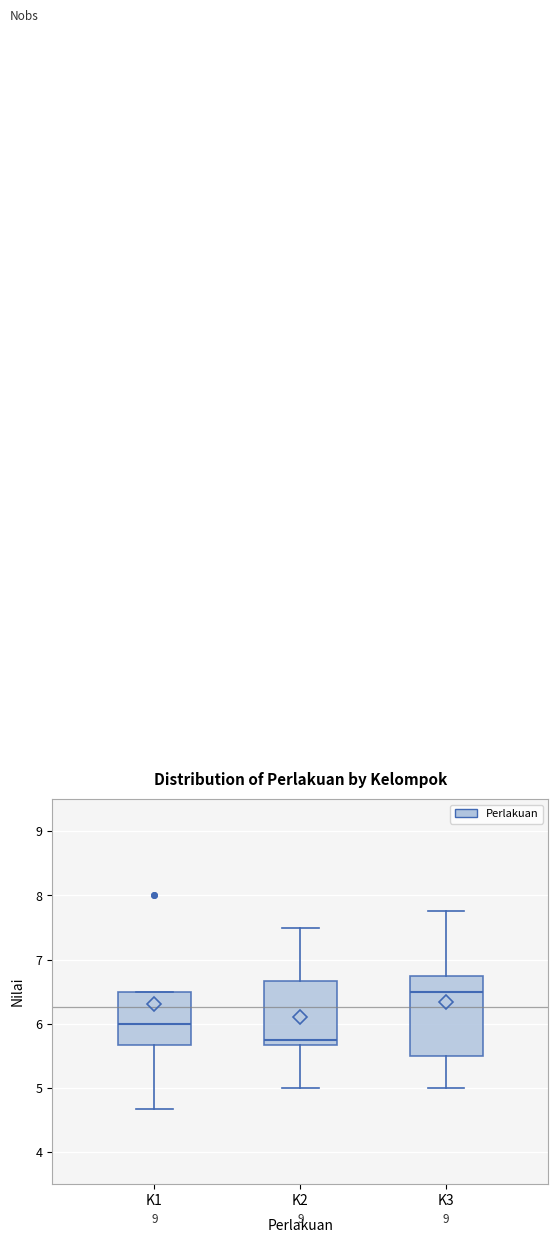

Reading left to right, read every box against the y-axis: the position of its median line, the range the box covers, and the ends of its whiskers. The values are not printed on the chart, so give them approximately, as read against the axis.

K1: median 6.0, box 5.7 to 6.5, whiskers 4.7 to 6.5
K2: median 5.8, box 5.7 to 6.7, whiskers 5.0 to 7.5
K3: median 6.5, box 5.5 to 6.8, whiskers 5.0 to 7.8